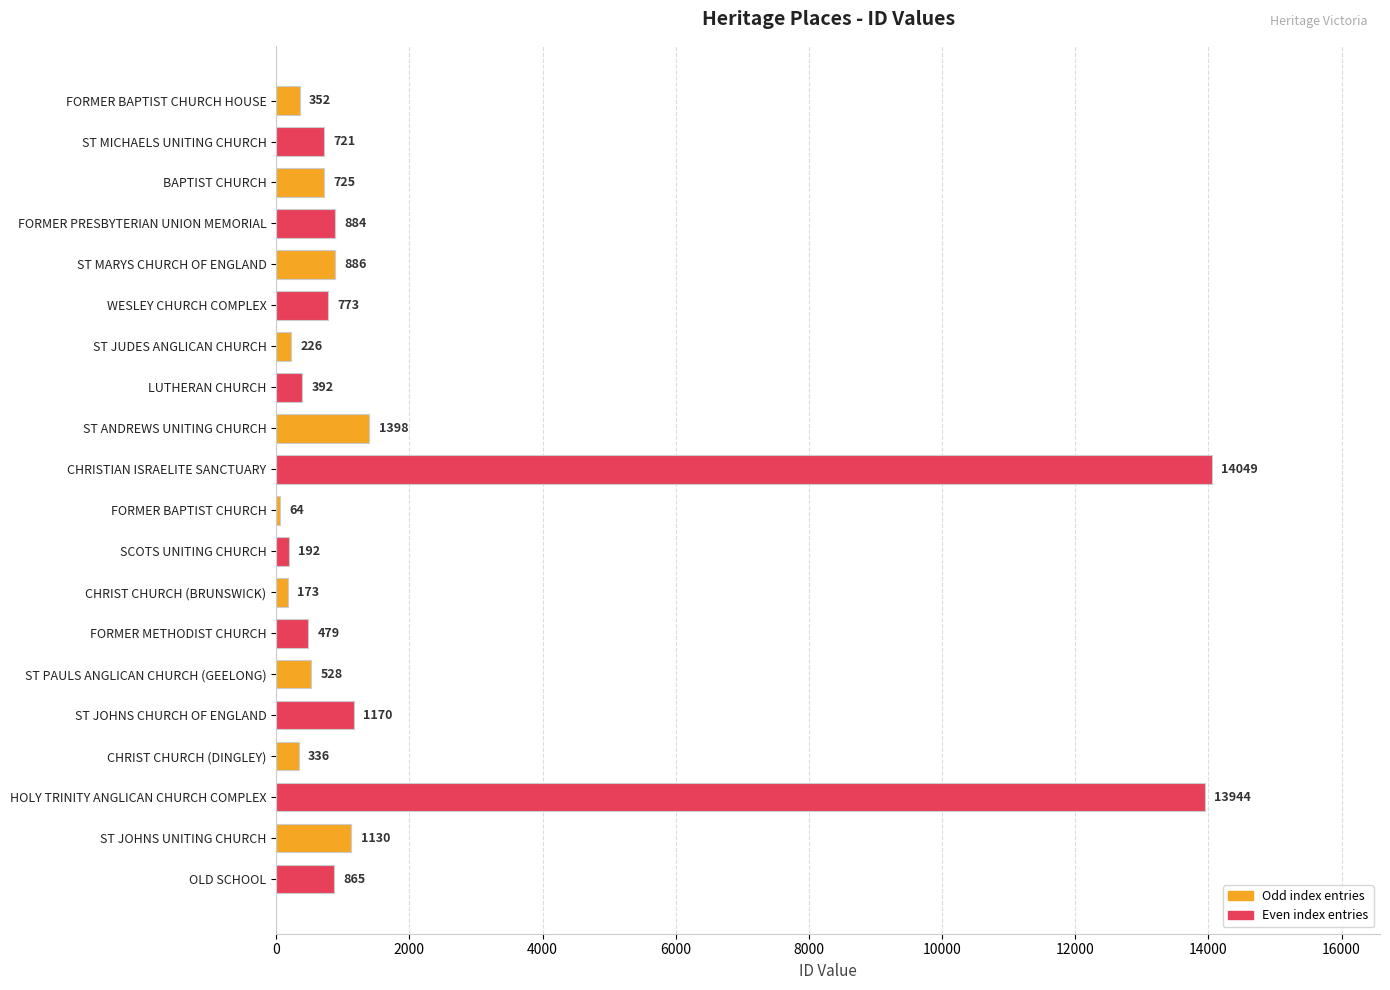

Where is the data nearest to the value 7056?

ST ANDREWS UNITING CHURCH